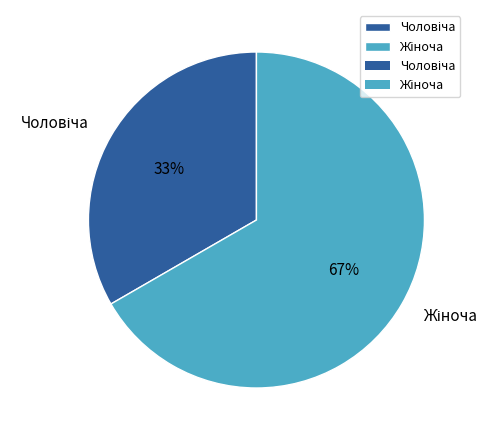

To the nearest percent, what is the average slice percentage?

50%